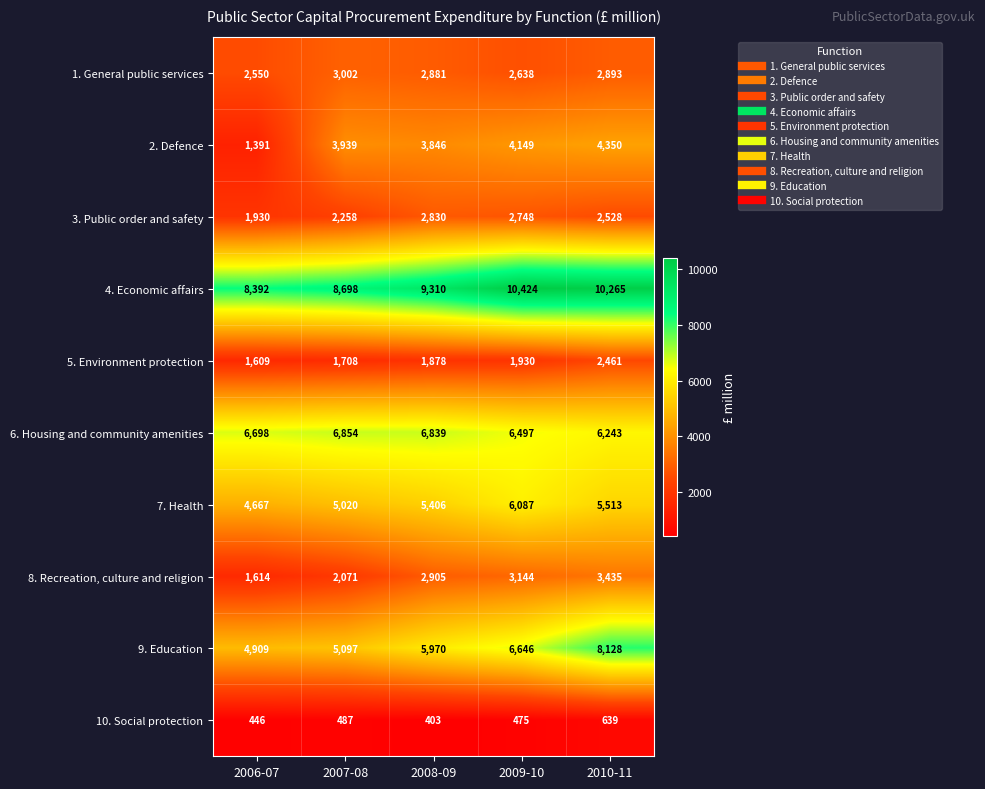

Is it true that 9. Education equals 9164 at 2009-10?

False